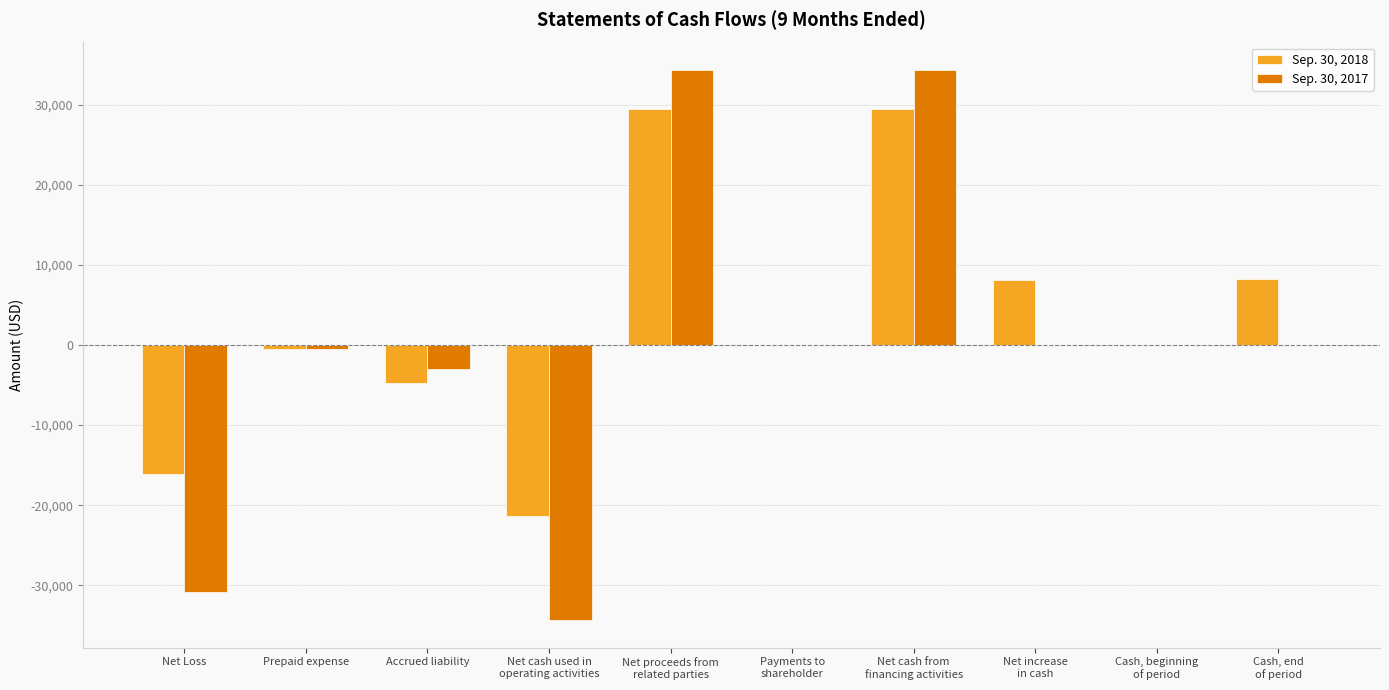

True or false: Sep. 30, 2017 has a value of -42904 at Net Loss.

False